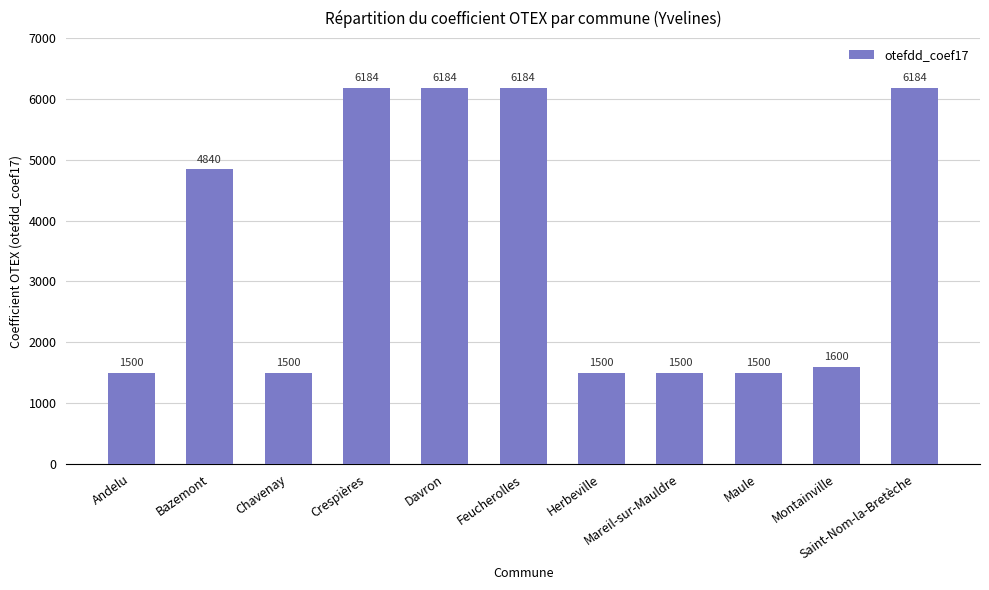

What is the value of the 4th bar from the left?

6184